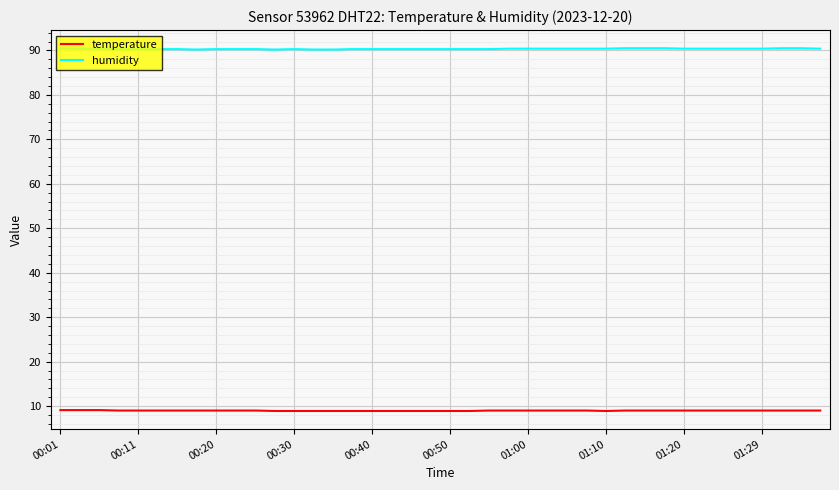

True or false: temperature and humidity intersect in this chart.

False